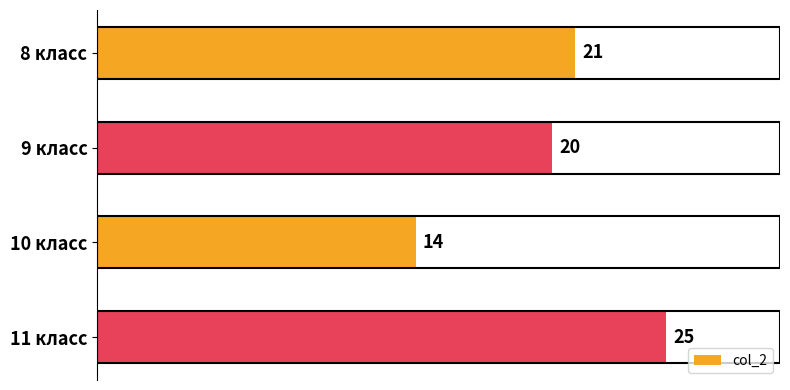

Approximately how many times larger is the value at 11 класс compared to 10 класс?

1.8